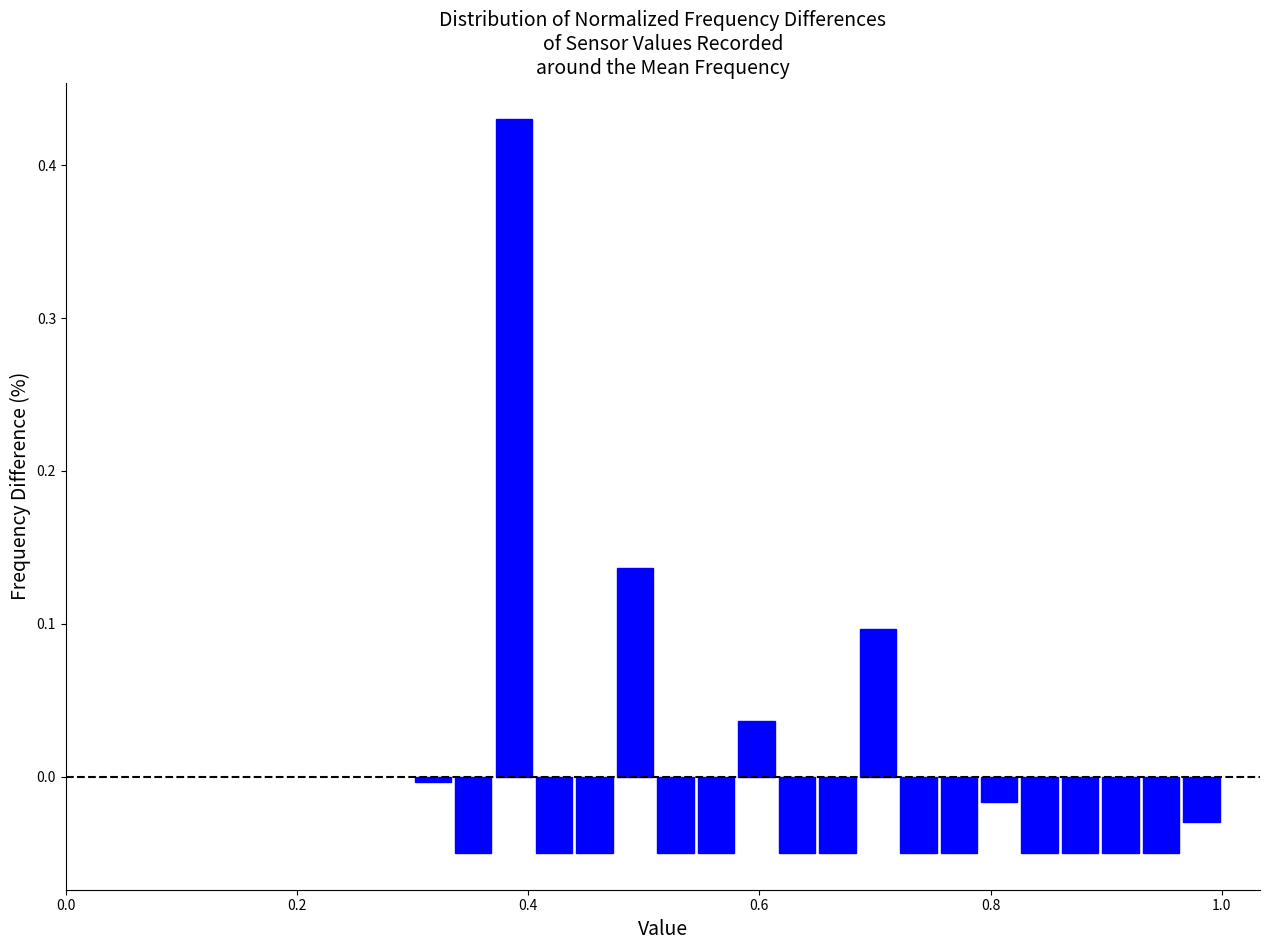

Around what value on the x-axis is the tallest bar? Give the approximate position of its centre, as read against the axis.

0.38